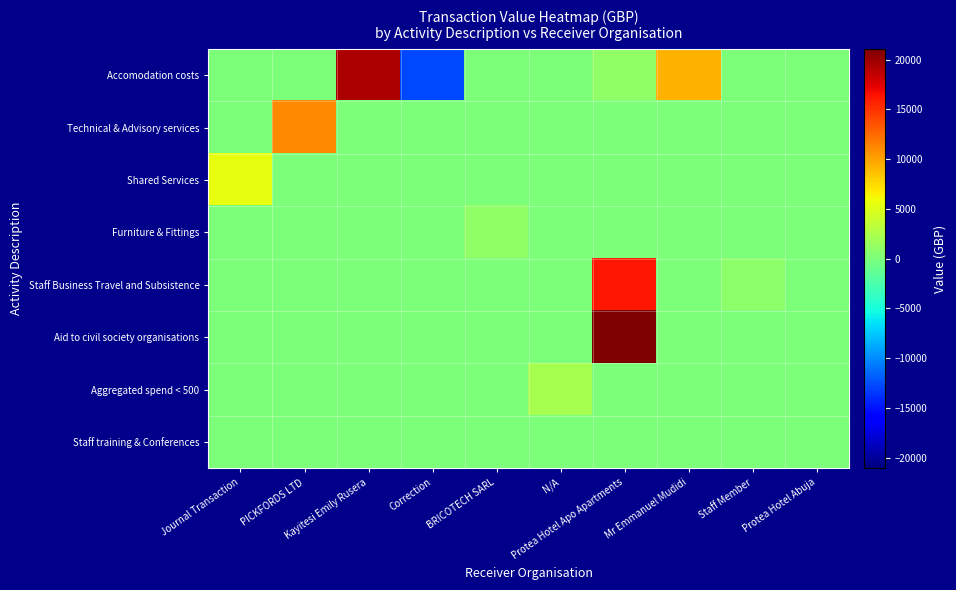

Which series has the widest spread of values?

Accomodation costs